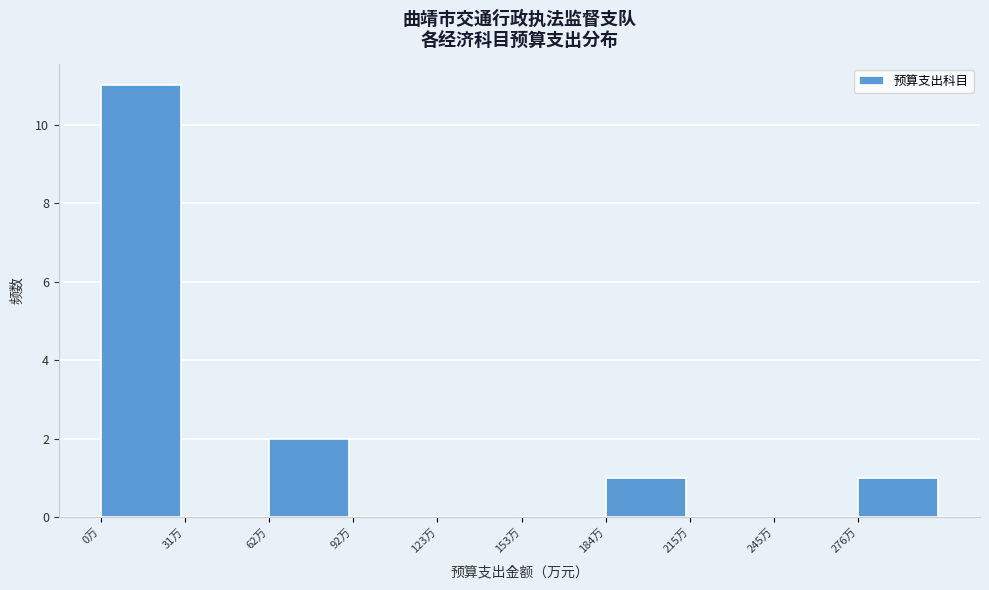

How tall is the bar that spans 60 to 90 on the x-axis? Neither the bar edges nor the heights are printed on the chart, so give them approximately, as read against the axes.

2